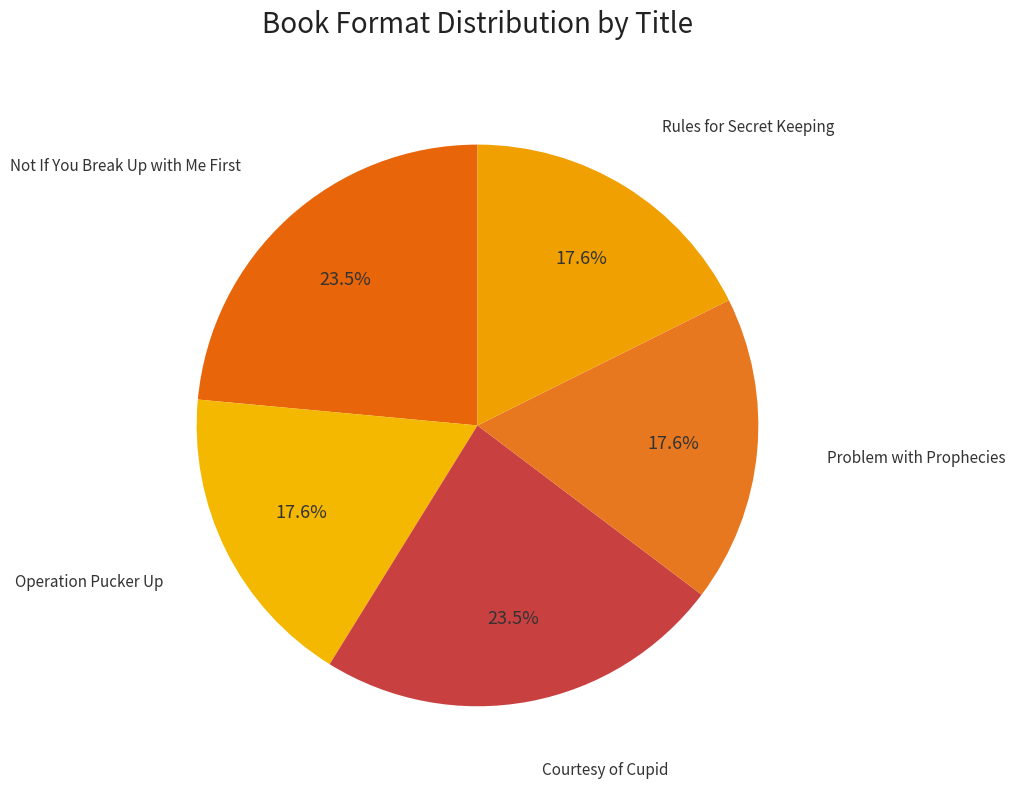

How many slices are in this pie chart?

5